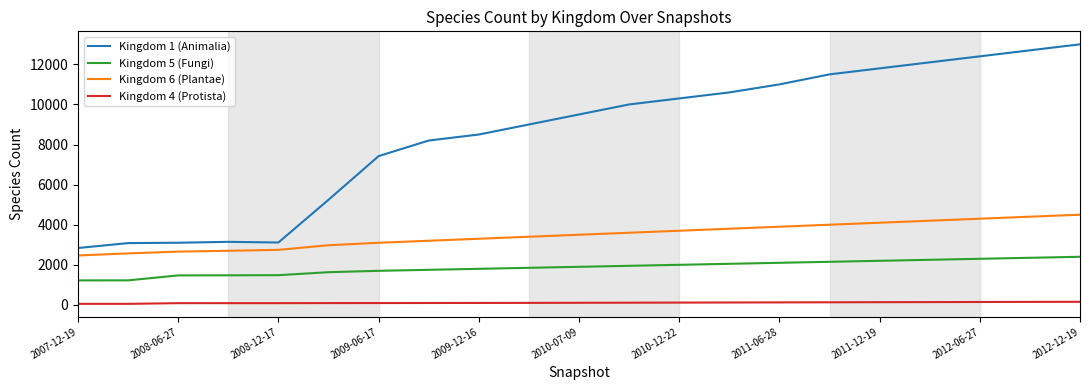

Which series has the largest range (max minus min)?

Kingdom 1 (Animalia)